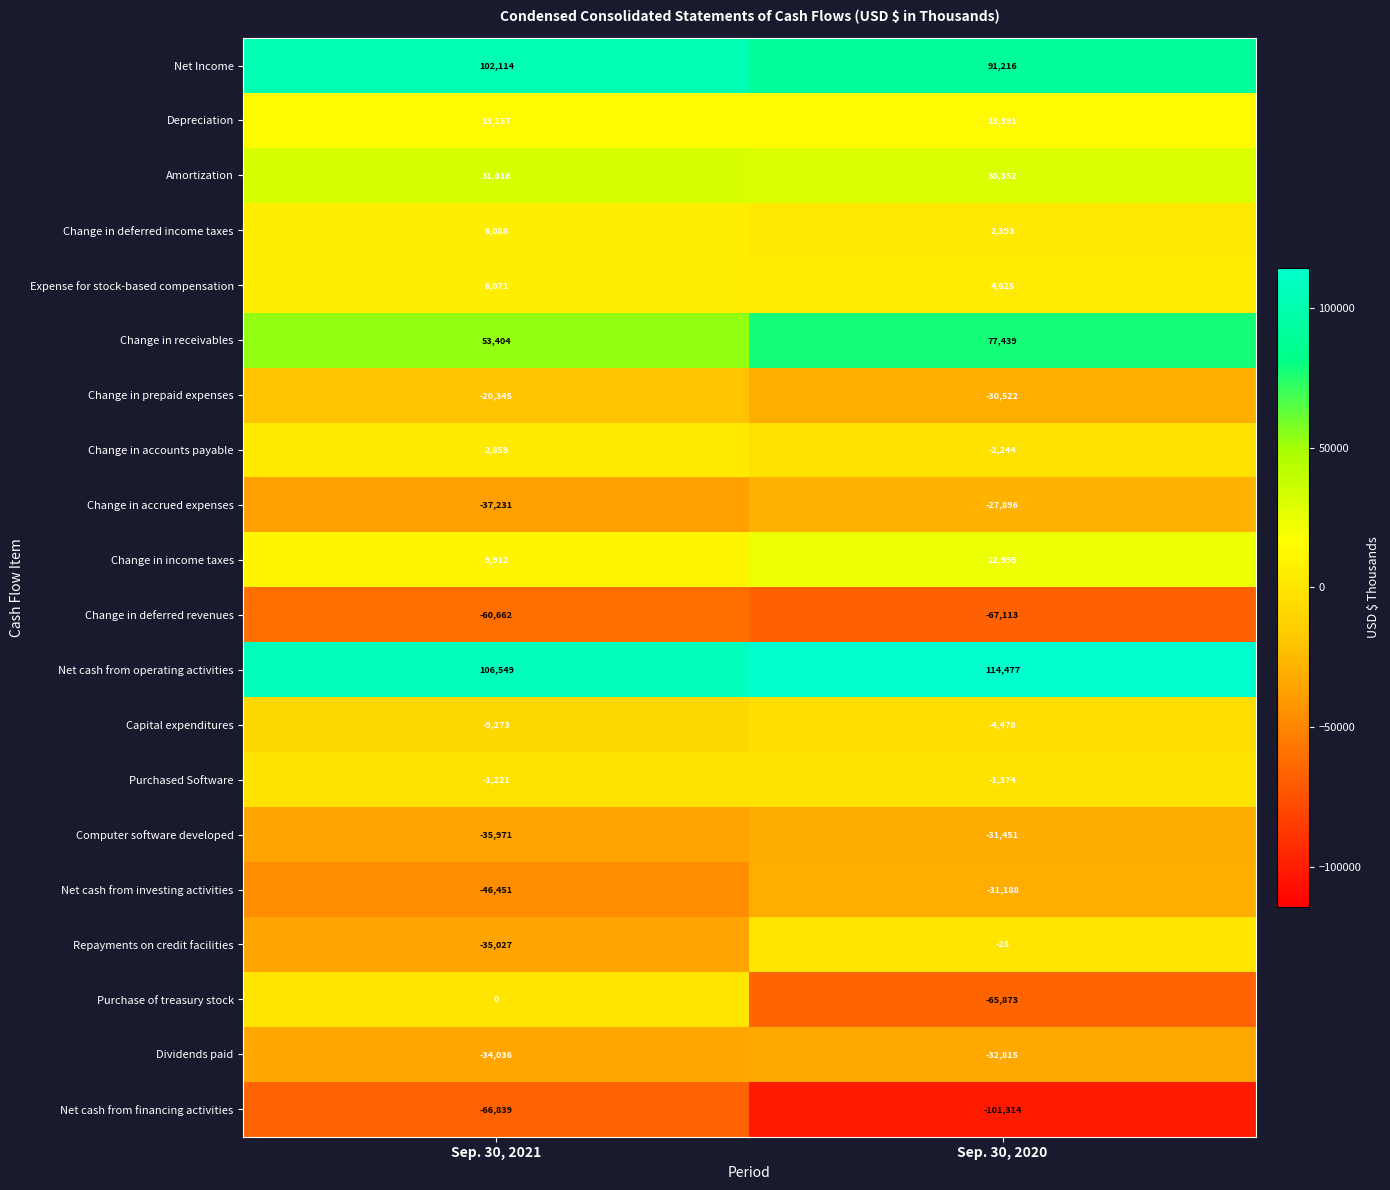

Rank the series at Sep. 30, 2020 from lowest to highest value.

Net cash from financing activities, Change in deferred revenues, Purchase of treasury stock, Dividends paid, Computer software developed, Net cash from investing activities, Change in prepaid expenses, Change in accrued expenses, Capital expenditures, Change in accounts payable, Purchased Software, Repayments on credit facilities, Change in deferred income taxes, Expense for stock-based compensation, Depreciation, Change in income taxes, Amortization, Change in receivables, Net Income, Net cash from operating activities